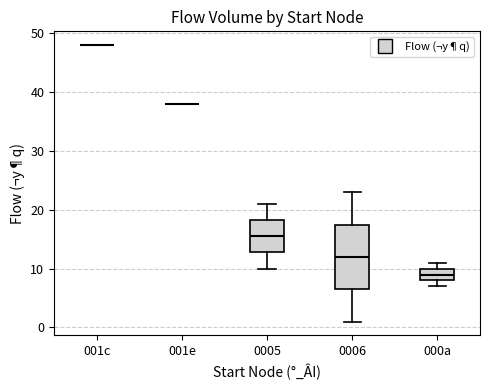

Where does the upper whisker of the box for 0006 end on the y-axis? The values are not printed on the chart, so give them approximately, as read against the axis.

23